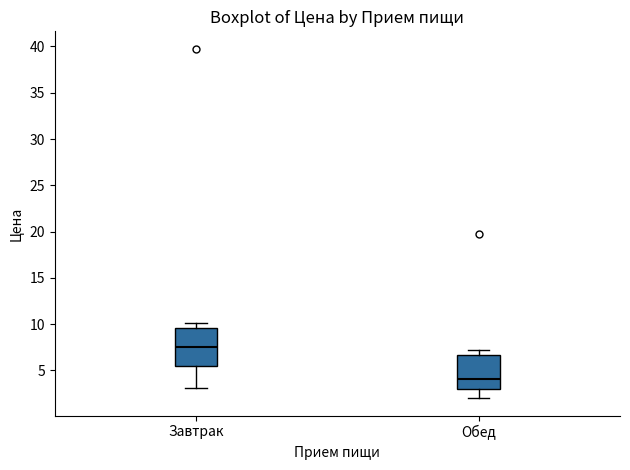

Reading left to right, read every box against the y-axis: the position of its median line, the range the box covers, and the ends of its whiskers. The values are not printed on the chart, so give them approximately, as read against the axis.

Завтрак: median 7.5, box 5.5 to 9.5, whiskers 3.0 to 10.0
Обед: median 4.0, box 3.0 to 6.5, whiskers 2.0 to 7.0